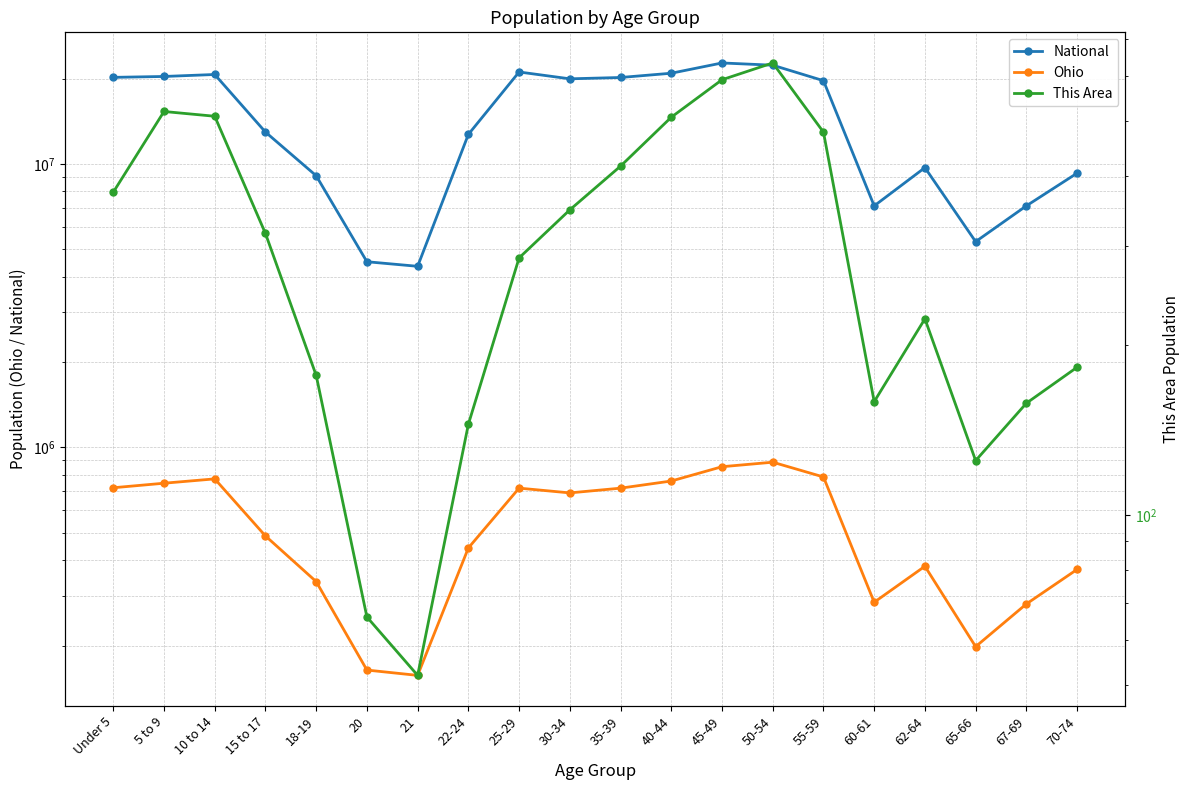

Is it true that National equals 19962099 at 30-34?

True